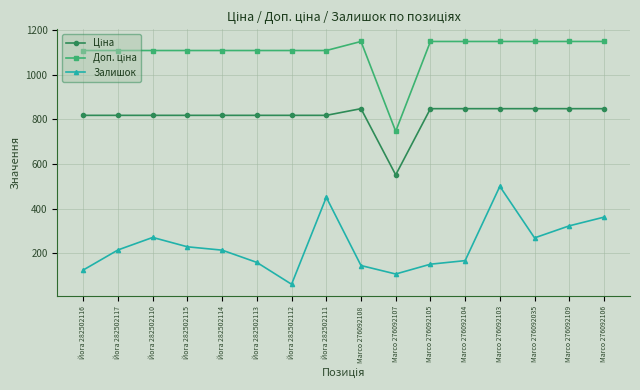

What is the sum of all Залишок values?

3749.0